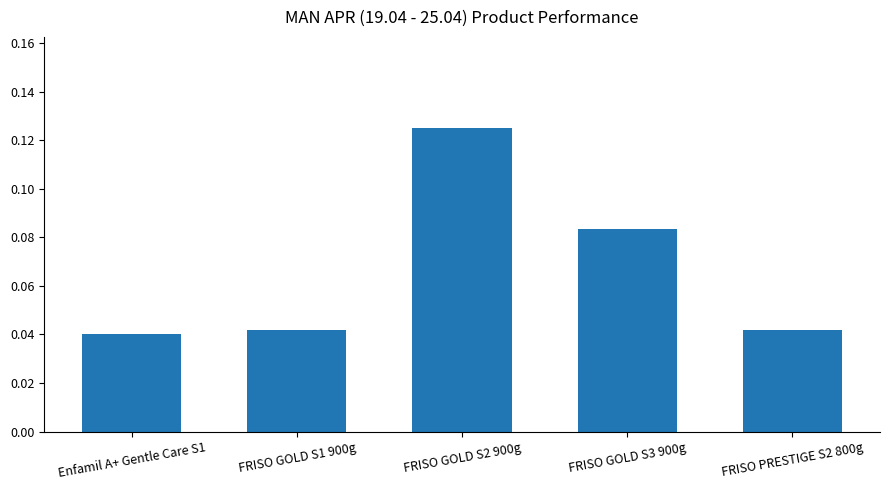

Between FRISO GOLD S2 900g and Enfamil A+ Gentle Care S1, which is larger?

FRISO GOLD S2 900g